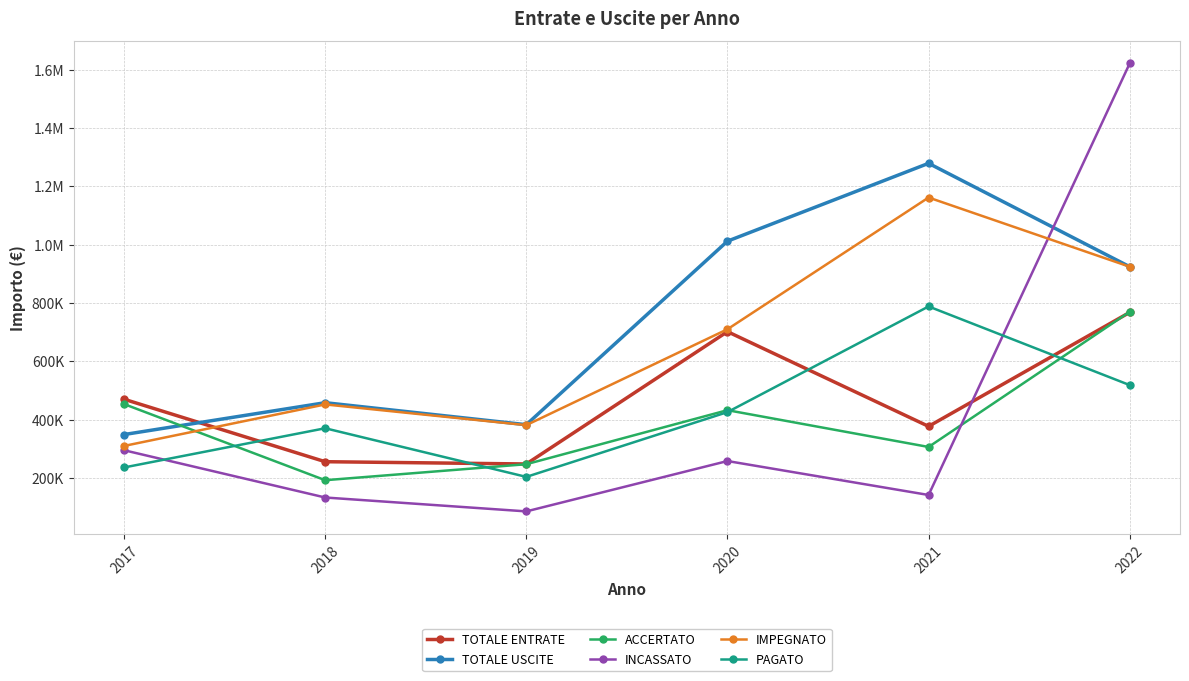

What is the minimum value for TOTALE ENTRATE?

247622.2